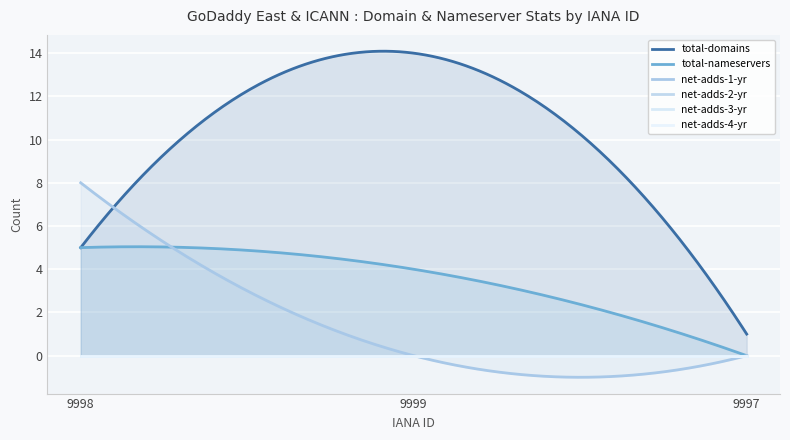

Which category has the lowest value in the total-nameservers series?

9997